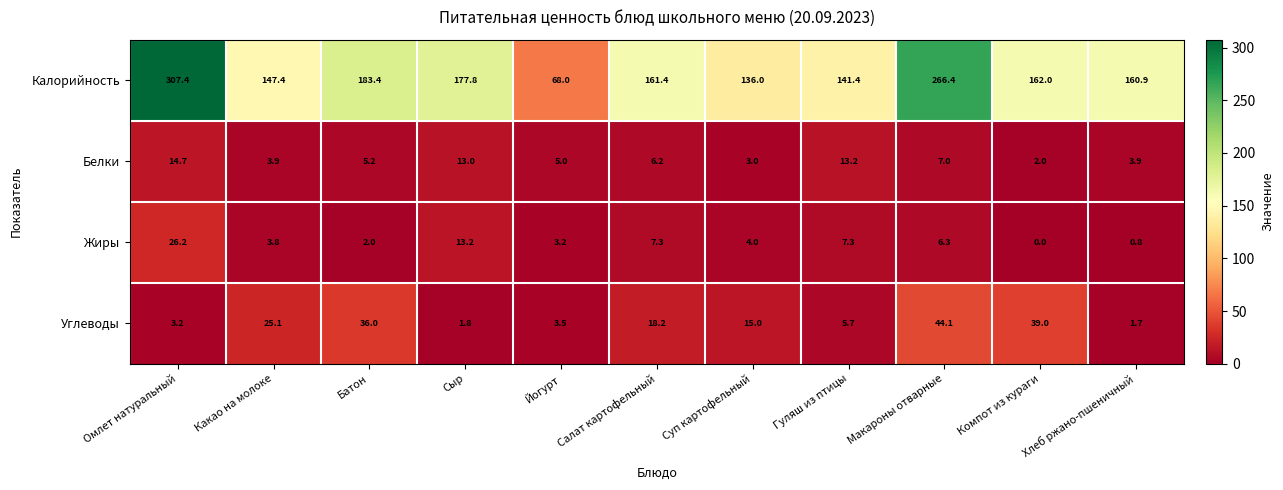

What is the difference between the maximum and second lowest values in the Жиры series?

25.4